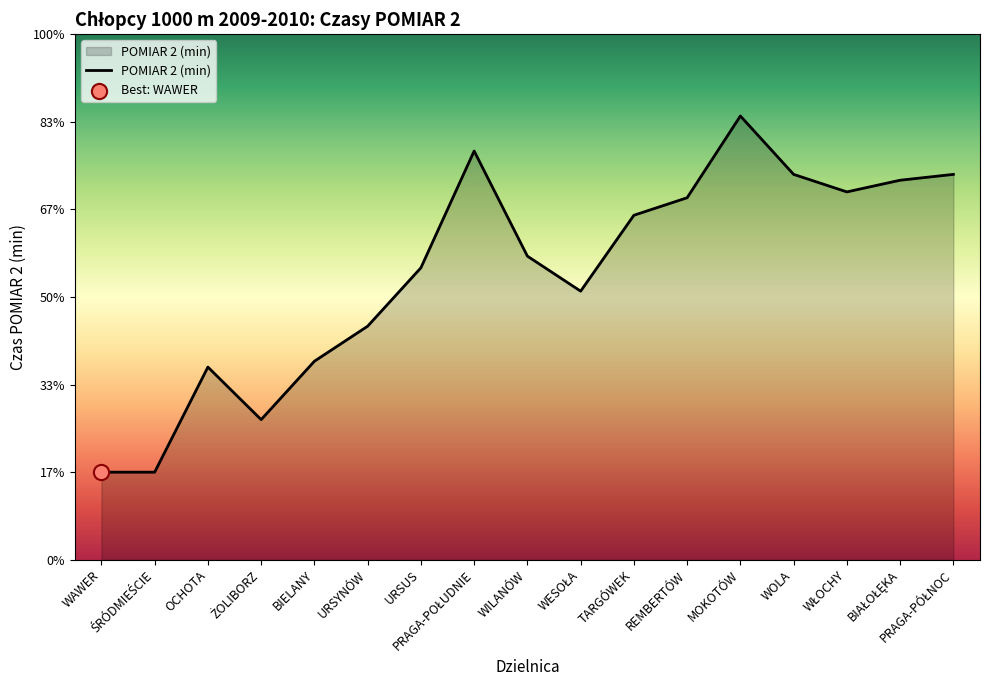

What is the ratio of the value at WŁOCHY to the value at BIELANY?

1.1